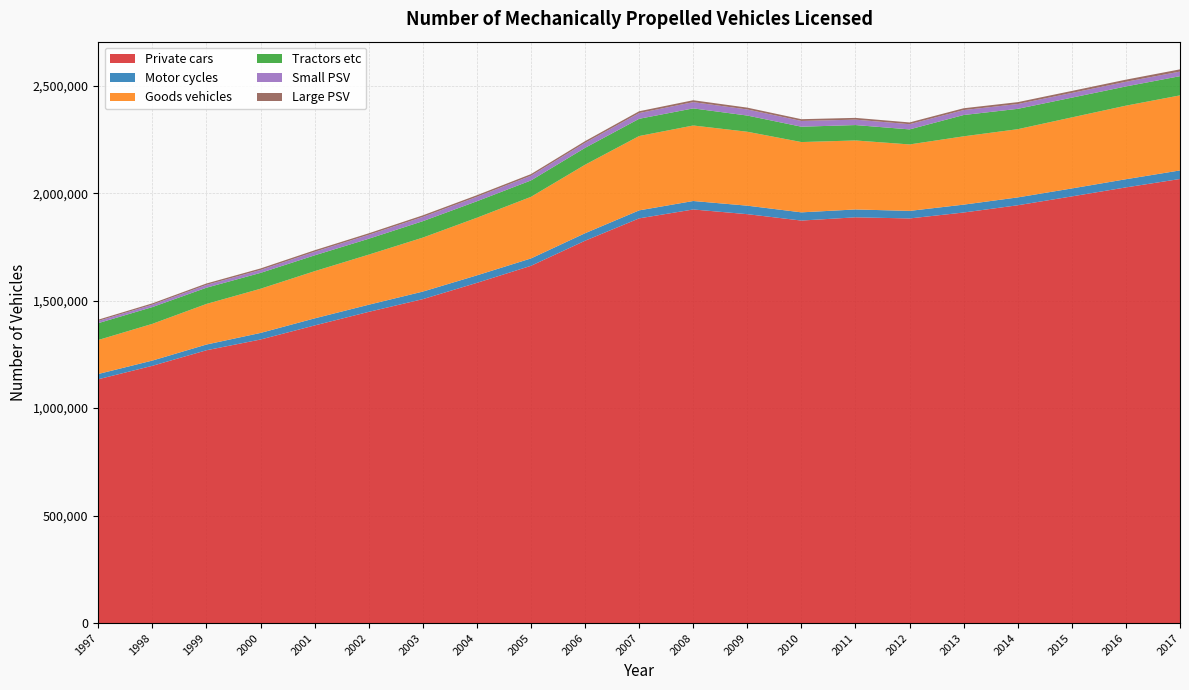

Reading right to left, what are all the values shown in this chart?

Private cars: 2017=2066112	2016=2026977	2015=1985130	2014=1943868	2013=1910165	2012=1882550	2011=1887810	2010=1872715	2009=1902429	2008=1924281	2007=1882901	2006=1778861	2005=1662157	2004=1582833	2003=1507106	2002=1447908	2001=1384704	2000=1319250	1999=1269245	1998=1196901	1997=1134429
Motor cycles: 2017=39873	2016=38023	2015=36974	2014=36573	2013=36623	2012=35106	2011=36582	2010=38145	2009=39552	2008=39409	2007=37178	2006=34927	2005=34300	2004=34854	2003=35094	2002=33147	2001=32913	2000=30638	1999=26677	1998=24398	1997=24424
Goods vehicles: 2017=349143	2016=342259	2015=330541	2014=317378	2013=317849	2012=309219	2011=320966	2010=327096	2009=343940	2008=351307	2007=345874	2006=318604	2005=286548	2004=268082	2003=251130	2002=233069	2001=219510	2000=205575	1999=188814	1998=170866	1997=158158
Tractors etc: 2017=89366	2016=89482	2015=91882	2014=94669	2013=99122	2012=69961	2011=71677	2010=71457	2009=75318	2008=79613	2007=80239	2006=78520	2005=76307	2004=76697	2003=76425	2002=73956	2001=73719	2000=73806	1999=75591	1998=78047	1997=78405
Small PSV: 2017=21345	2016=21675	2015=21977	2014=22373	2013=22964	2012=24180	2011=25129	2010=26680	2009=28284	2008=29053	2007=26654	2006=23284	2005=21888	2004=20744	2003=19856	2002=18252	2001=16547	2000=13637	1999=13076	1998=11249	1997=10340
Large PSV: 2017=10371	2016=9841	2015=9259	2014=8802	2013=8488	2012=8266	2011=8276	2010=8245	2009=8556	2008=8911	2007=8451	2006=7997	2005=7625	2004=7430	2003=7392	2002=7090	2001=7084	2000=6957	1999=6564	1998=6096	1997=5845